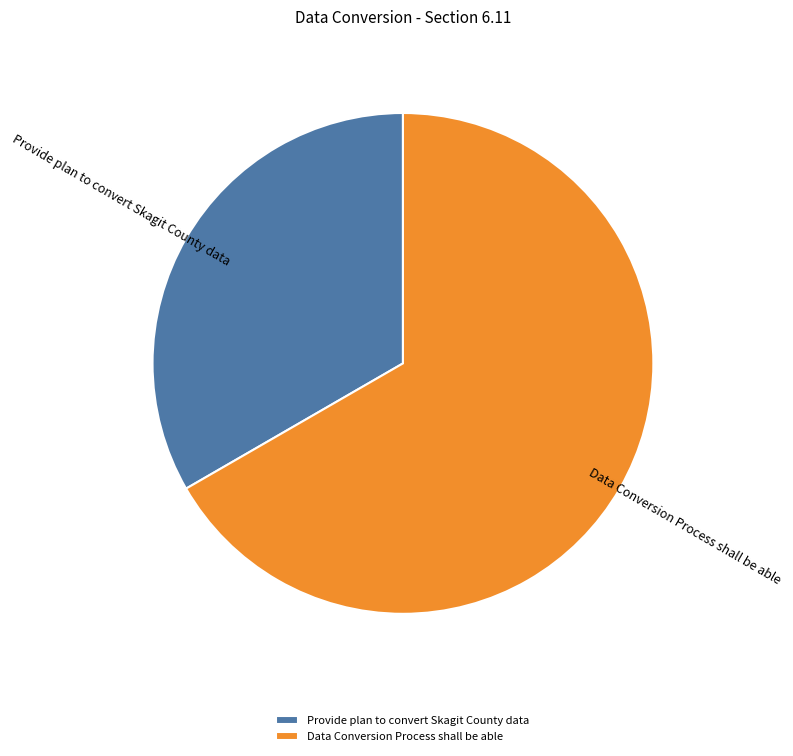

What is the smallest slice in the pie chart?

Provide plan to convert Skagit County data